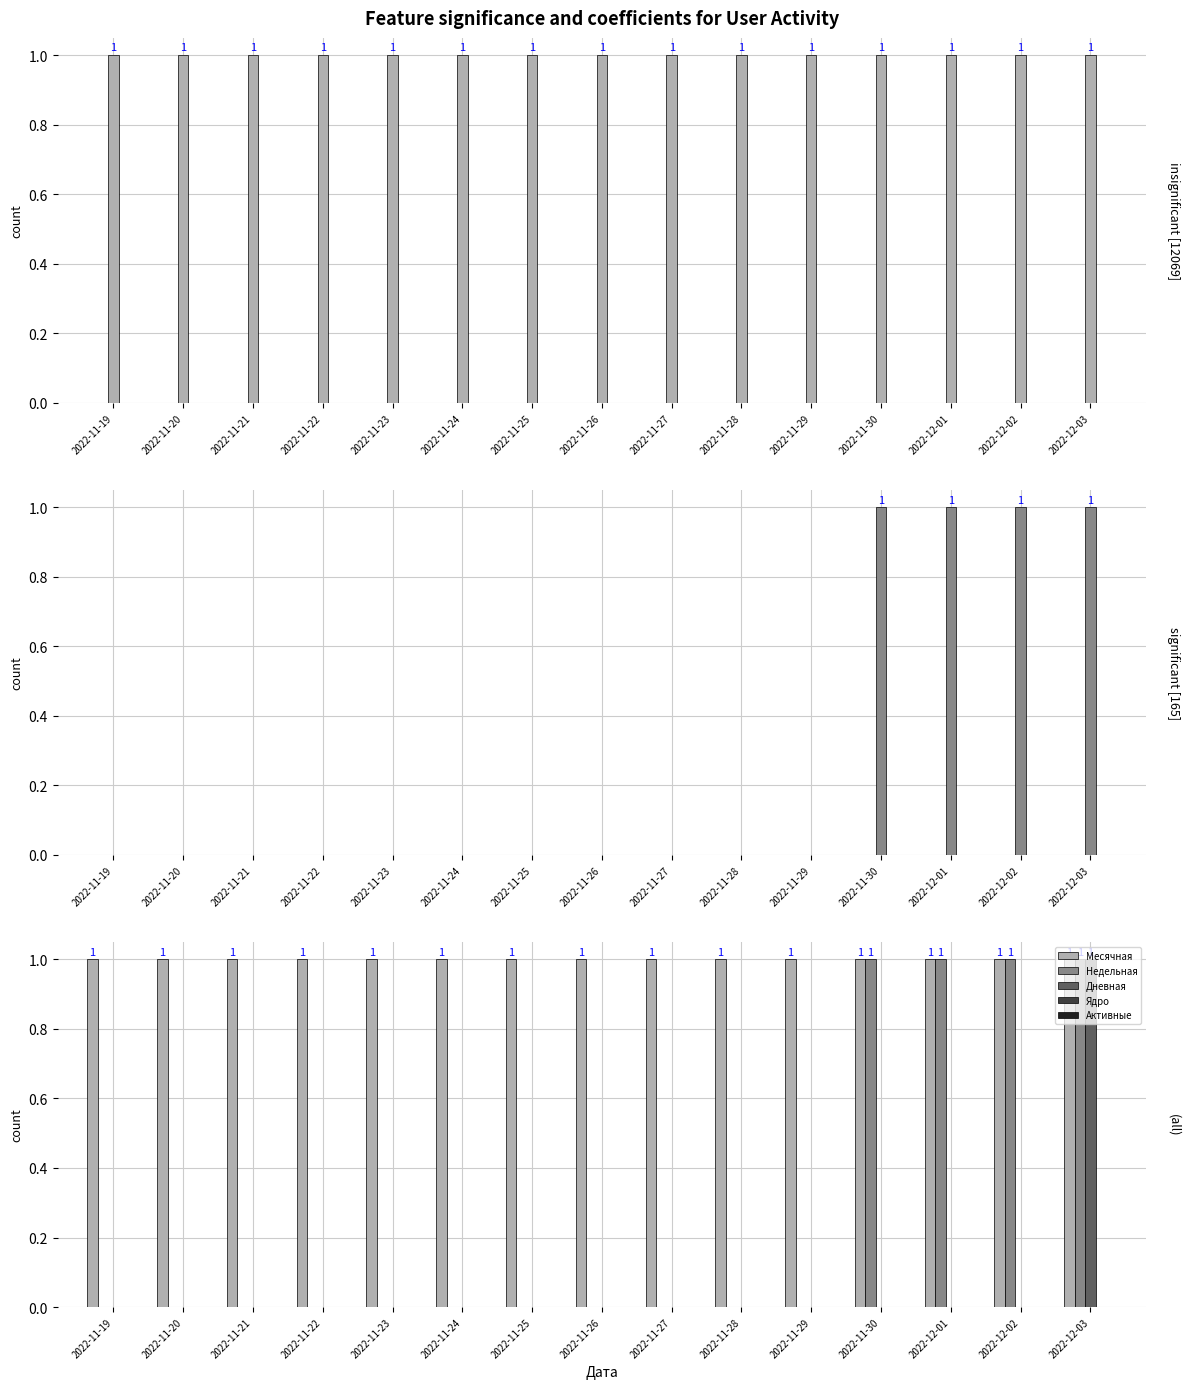

Are the bars horizontal?

No